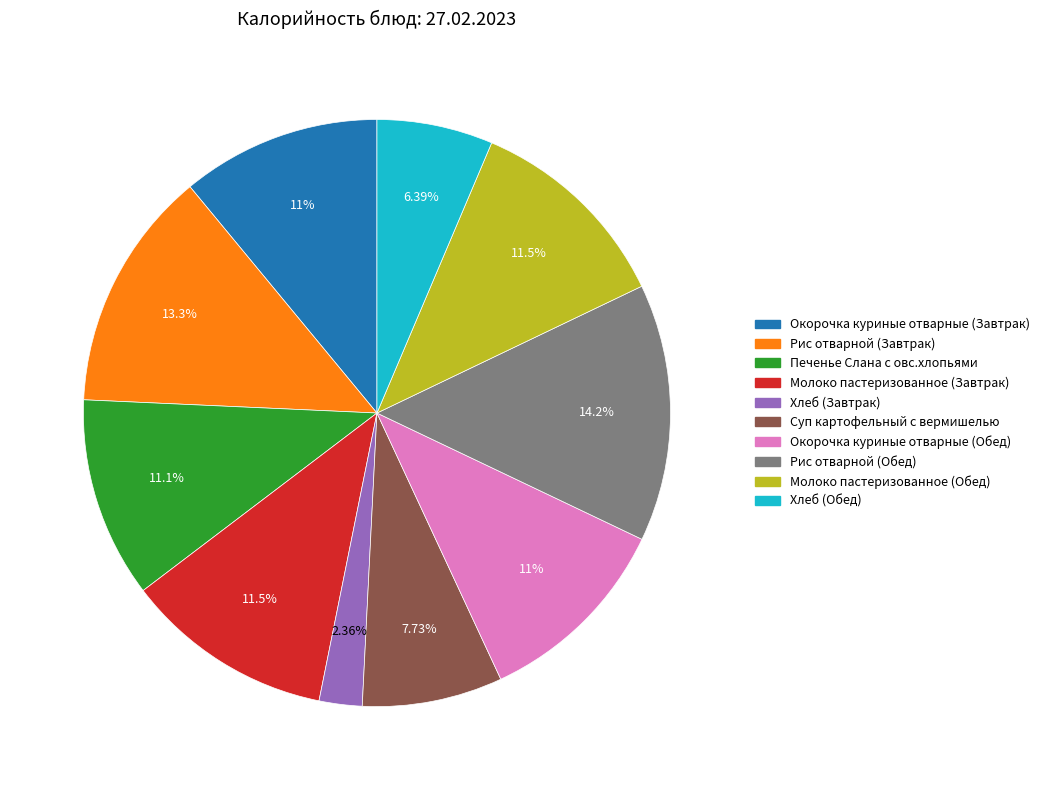

Does Хлеб (Обед) represent more than half of the total?

No